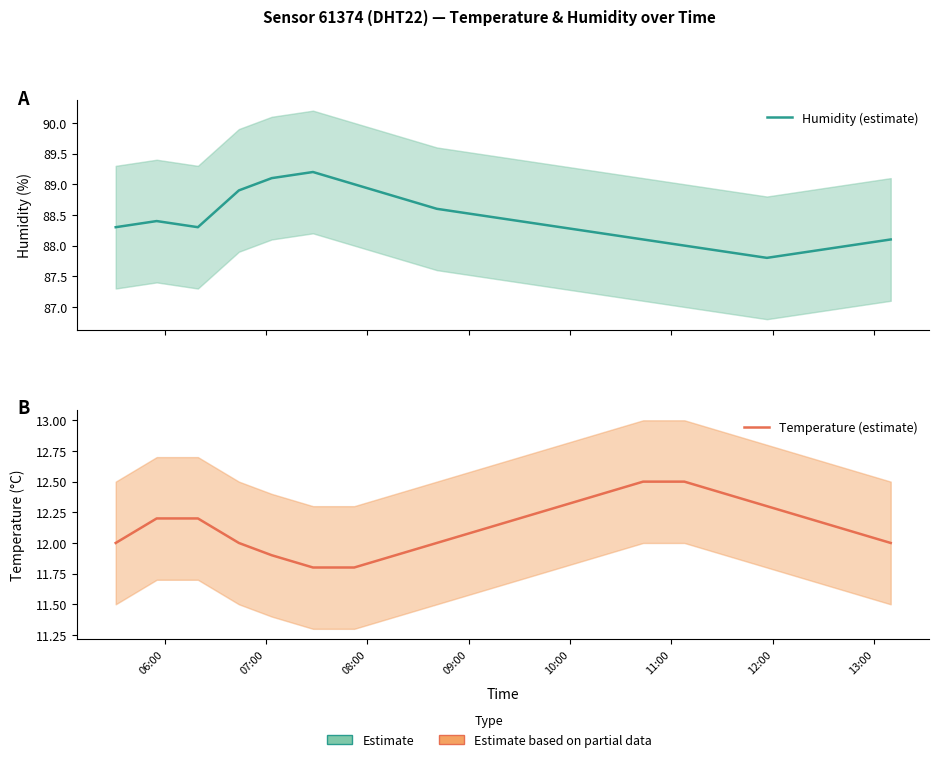

Is the value of Humidity (estimate) at 9 greater than the value of Temperature (estimate) at 12?

Yes